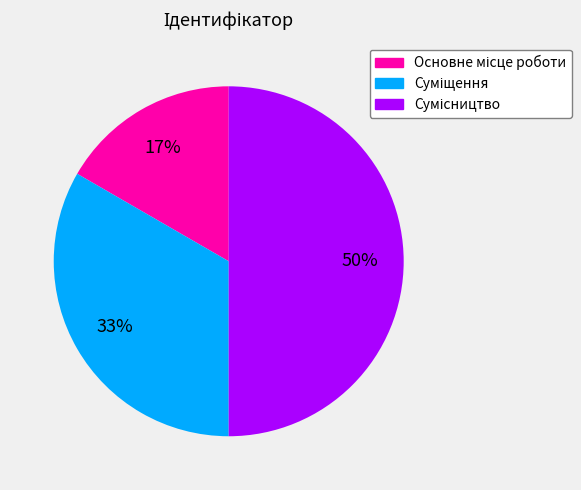

To the nearest percent, what is the difference between the largest and smallest slice percentages?

33%